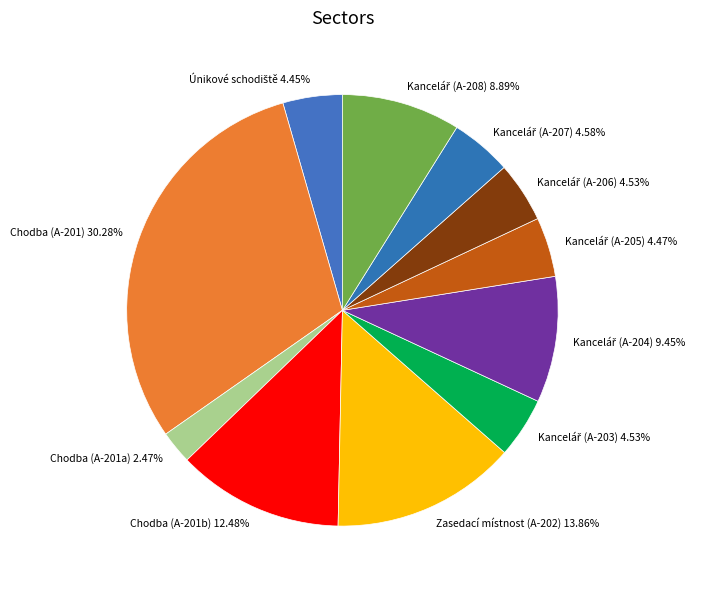

Does Chodba (A-201b) 12.48% account for over 50% of the chart?

No